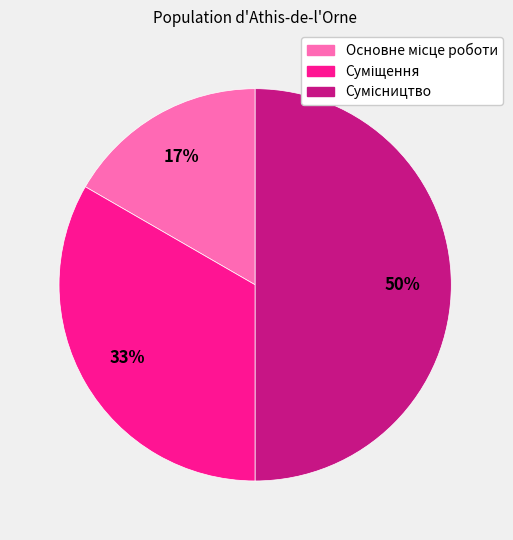

To the nearest percent, what is the difference between the largest and smallest slice percentages?

33%